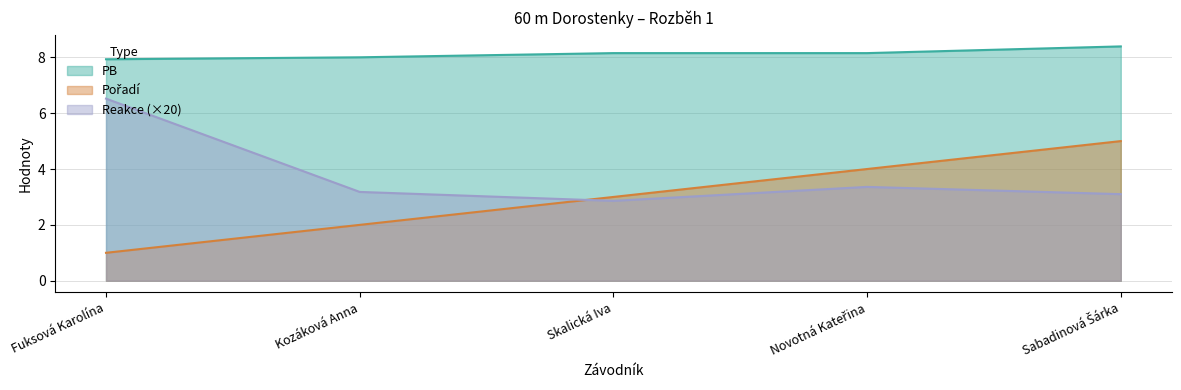

What is the greatest value displayed?

8.4